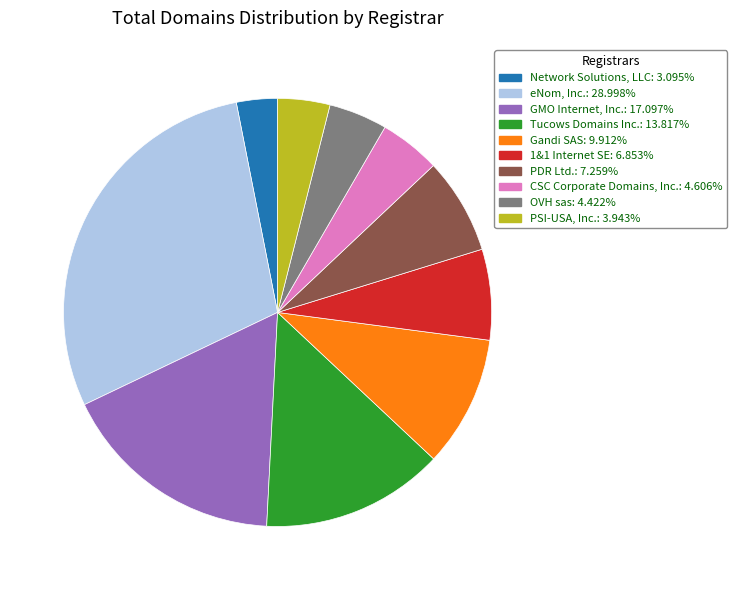

Count the number of slices in the pie.

10